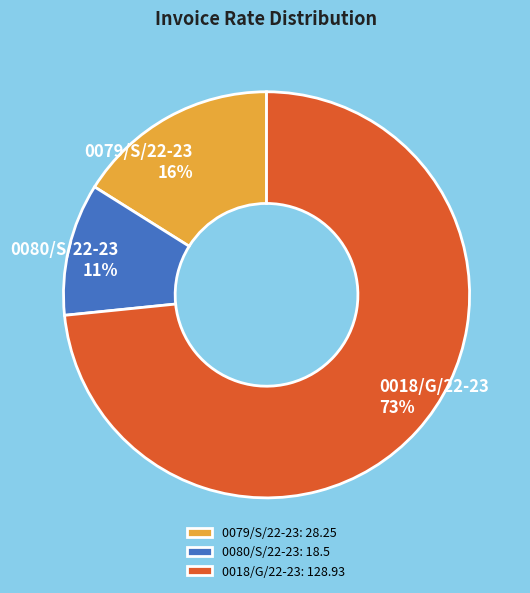

True or false: 0080/S/22-23 accounts for 11% of the total.

True